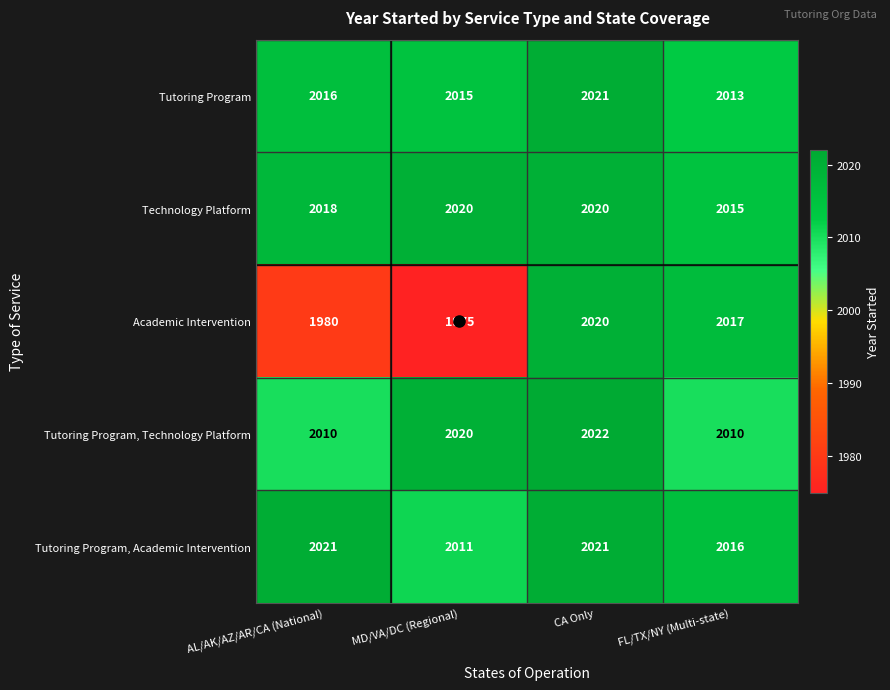

How many data points does each series have?

4